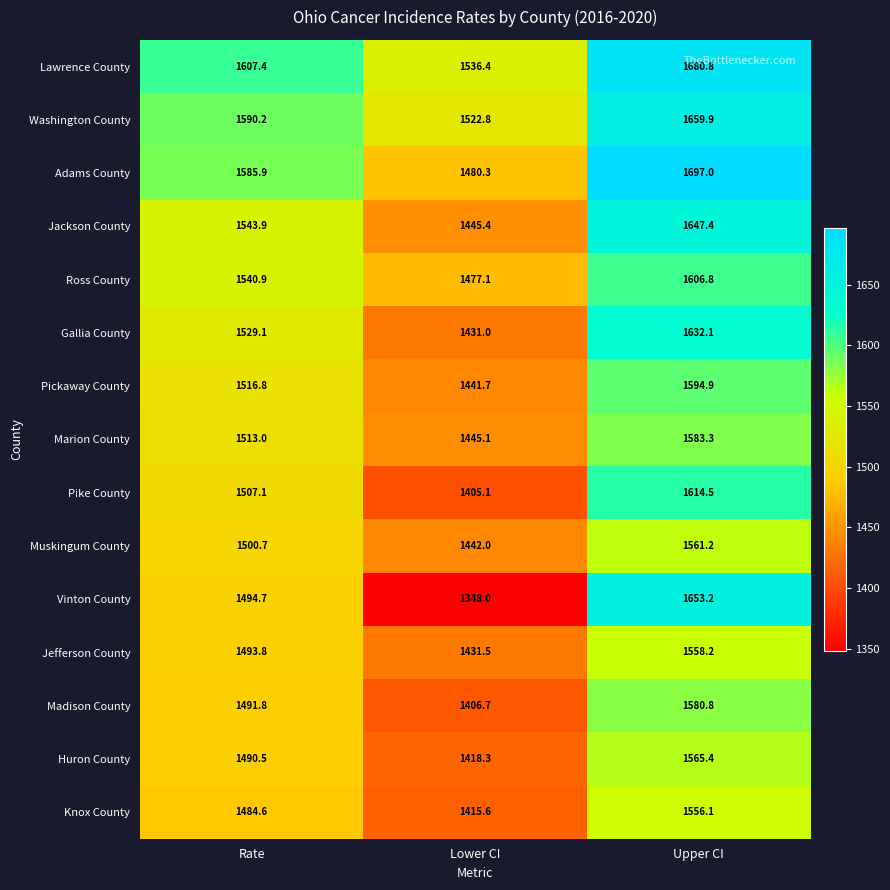

Is it true that Jefferson County equals 1493.8 at Rate?

True